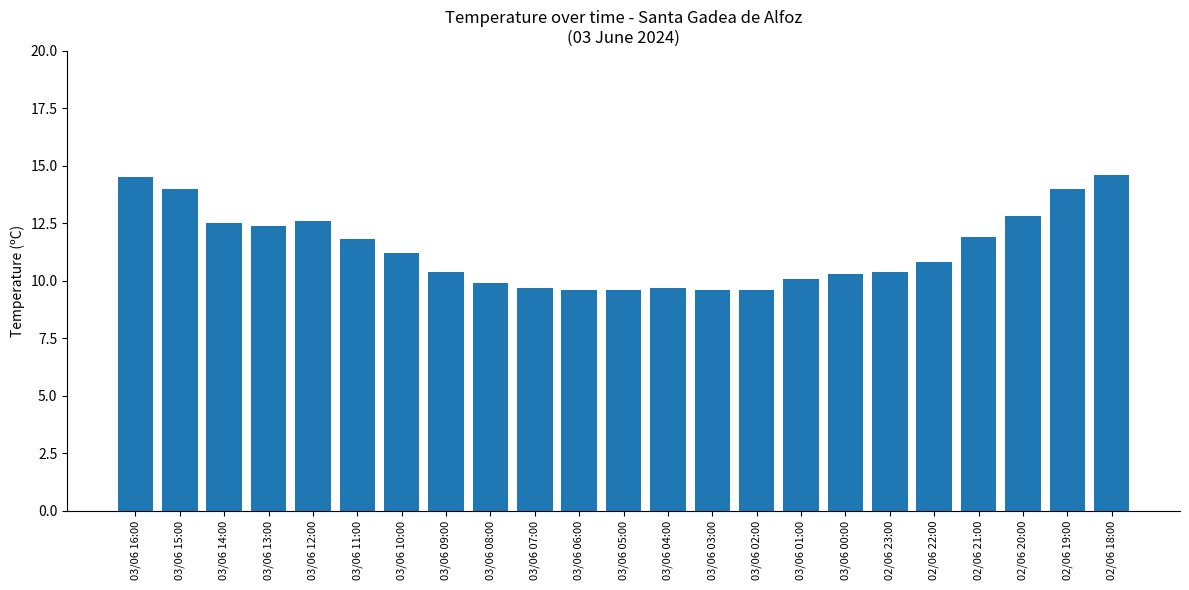

Reading left to right, extract all data points from this chart.

03/06 16:00=14.5	03/06 15:00=14.0	03/06 14:00=12.5	03/06 13:00=12.4	03/06 12:00=12.6	03/06 11:00=11.8	03/06 10:00=11.2	03/06 09:00=10.4	03/06 08:00=9.9	03/06 07:00=9.7	03/06 06:00=9.6	03/06 05:00=9.6	03/06 04:00=9.7	03/06 03:00=9.6	03/06 02:00=9.6	03/06 01:00=10.1	03/06 00:00=10.3	02/06 23:00=10.4	02/06 22:00=10.8	02/06 21:00=11.9	02/06 20:00=12.8	02/06 19:00=14.0	02/06 18:00=14.6